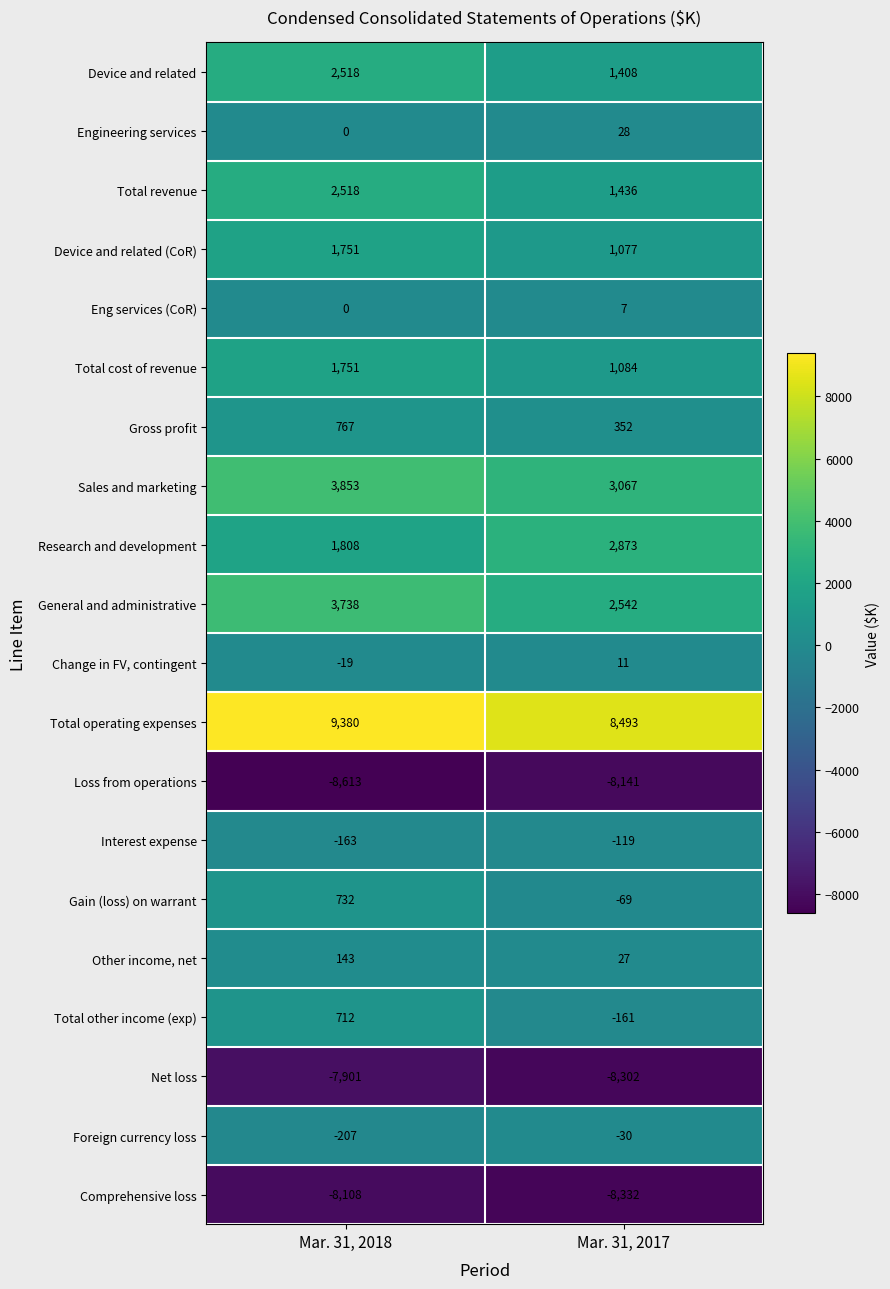

What is the sum of the Interest expense values at Mar. 31, 2017 and Mar. 31, 2018?

-282